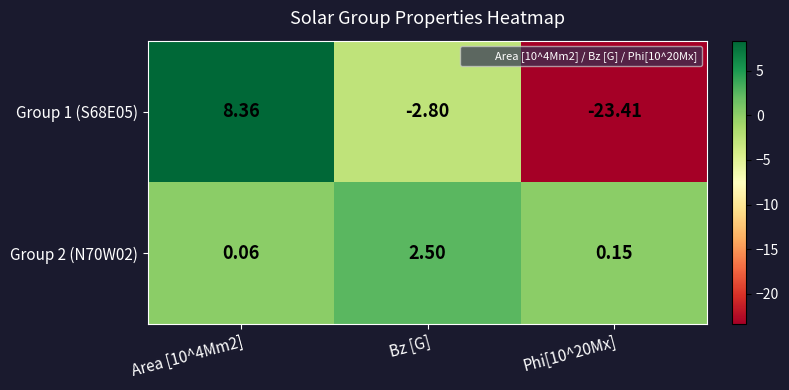

What is the difference between the highest and lowest values at Phi[10^20Mx]?

23.6